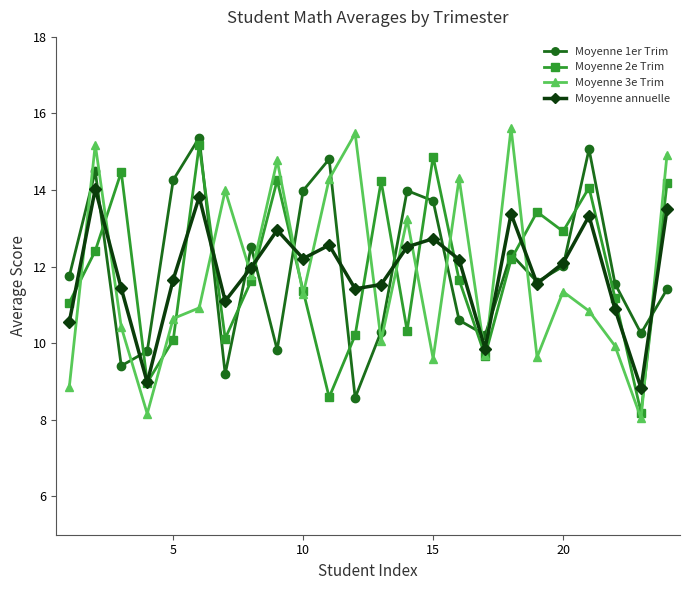

After their last crossing, which series has the higher values: Moyenne 1er Trim or Moyenne 3e Trim?

Moyenne 3e Trim